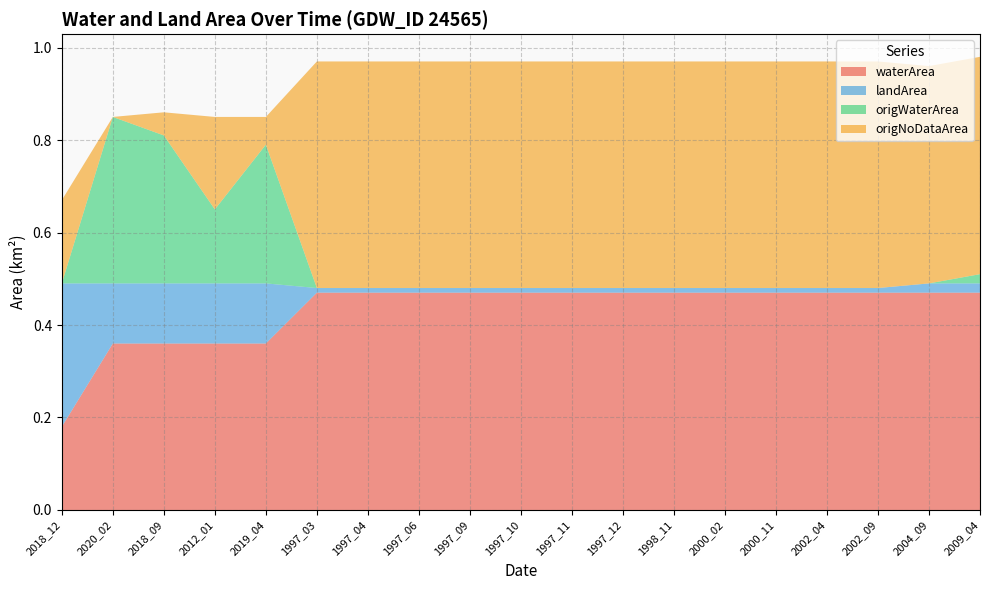

Reading left to right, what are all the values shown in this chart?

waterArea: 0.2	0.4	0.4	0.4	0.4	0.5	0.5	0.5	0.5	0.5	0.5	0.5	0.5	0.5	0.5	0.5	0.5	0.5	0.5
landArea: 0.3	0.1	0.1	0.1	0.1	0.0	0.0	0.0	0.0	0.0	0.0	0.0	0.0	0.0	0.0	0.0	0.0	0.0	0.0
origWaterArea: 0.0	0.4	0.3	0.2	0.3	0.0	0.0	0.0	0.0	0.0	0.0	0.0	0.0	0.0	0.0	0.0	0.0	0.0	0.0
origNoDataArea: 0.2	0.0	0.1	0.2	0.1	0.5	0.5	0.5	0.5	0.5	0.5	0.5	0.5	0.5	0.5	0.5	0.5	0.5	0.5